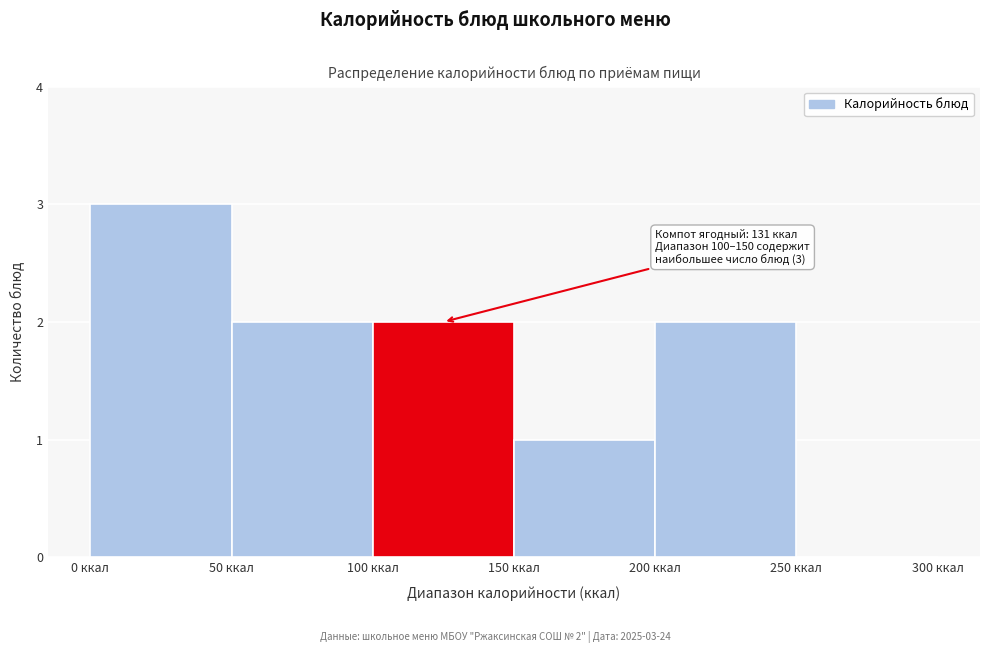

Over which range of the x-axis is the bar tallest?

0 to 50